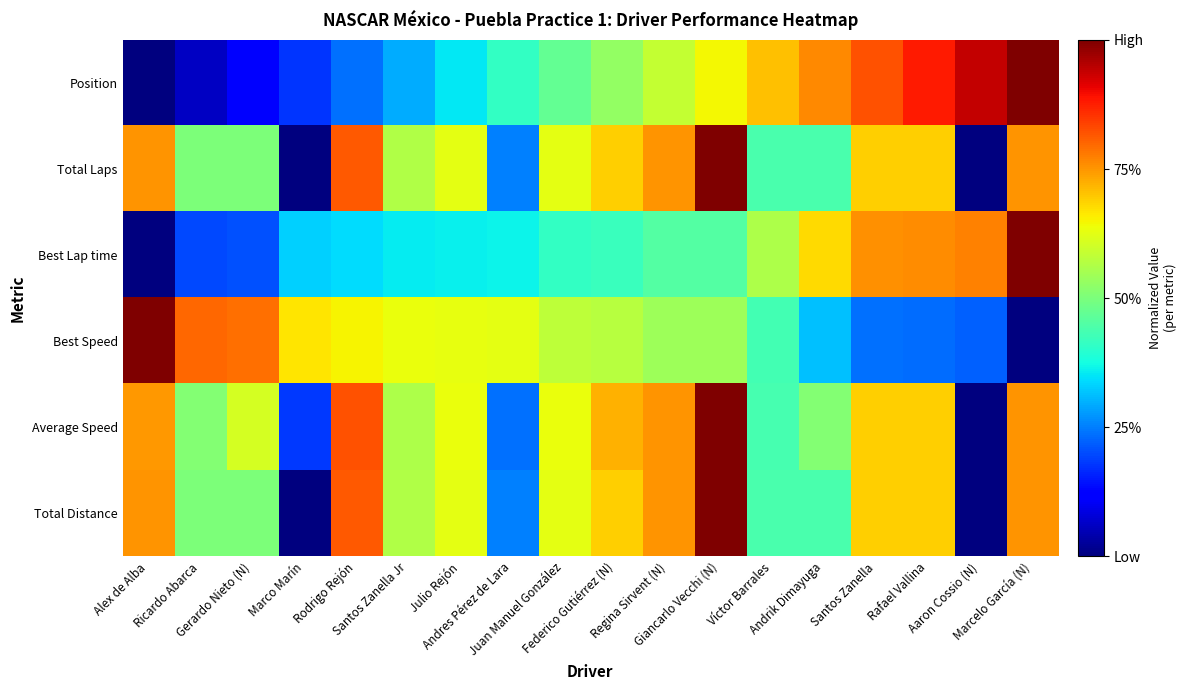

What is the total value across all series at Giancarlo Vecchi (N)?

4.6